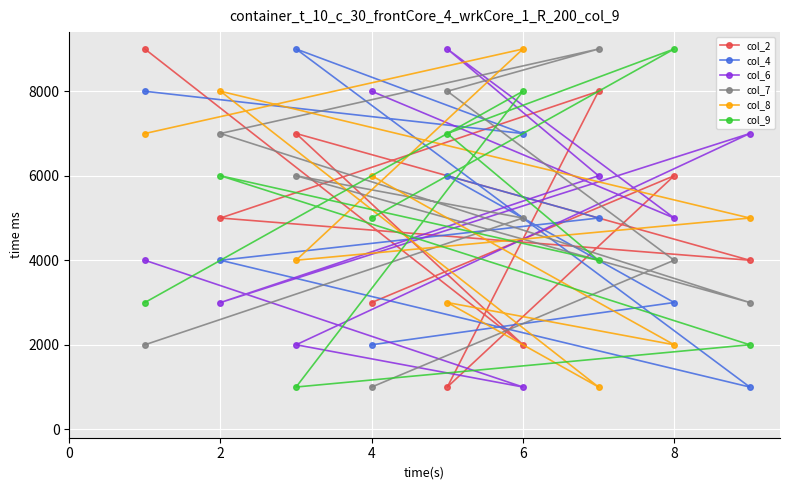

What is the average value of the col_8 series?

5000